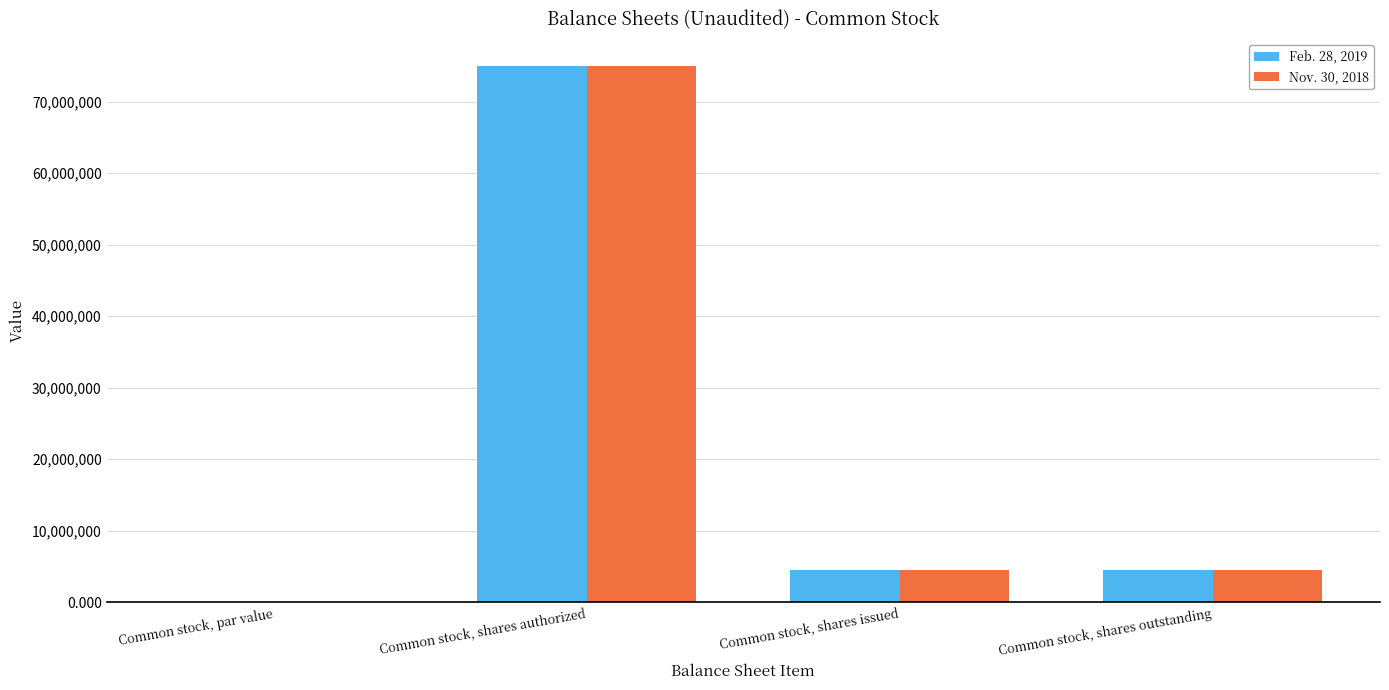

Is it true that Nov. 30, 2018 equals 1699510.7 at Common stock, shares outstanding?

False